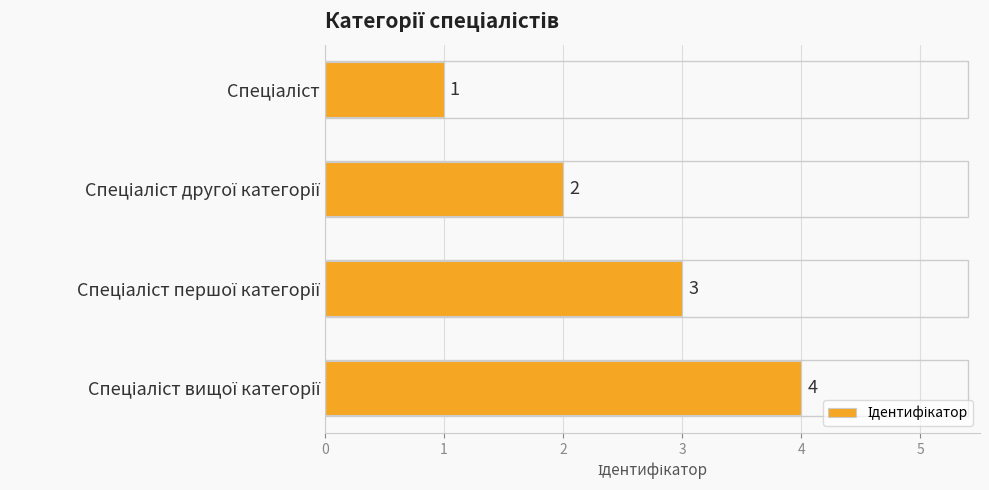

What is the difference between the maximum and minimum values?

3